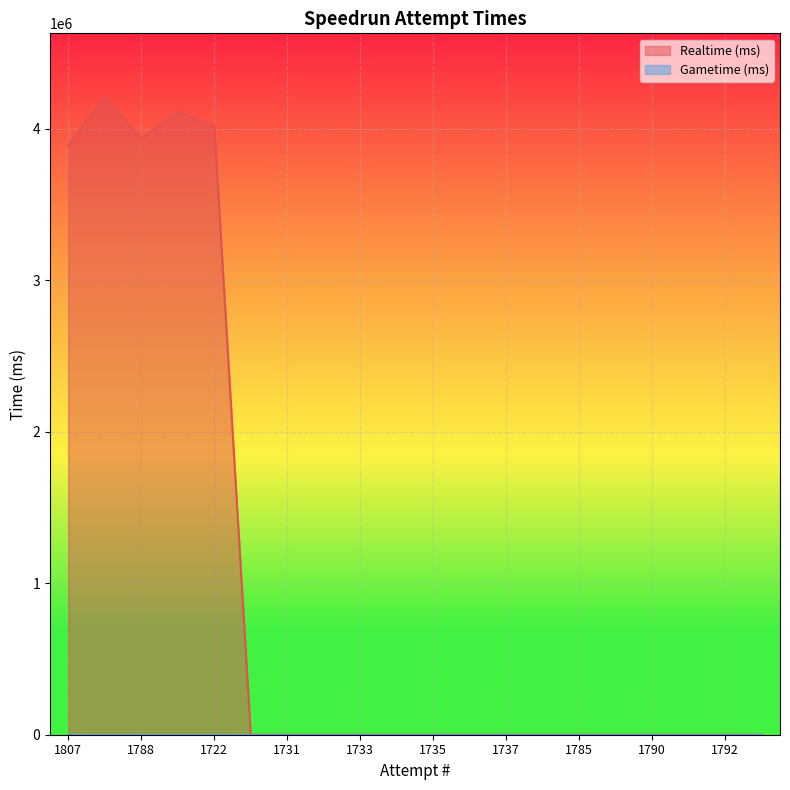

What position from the right is 1734?

11